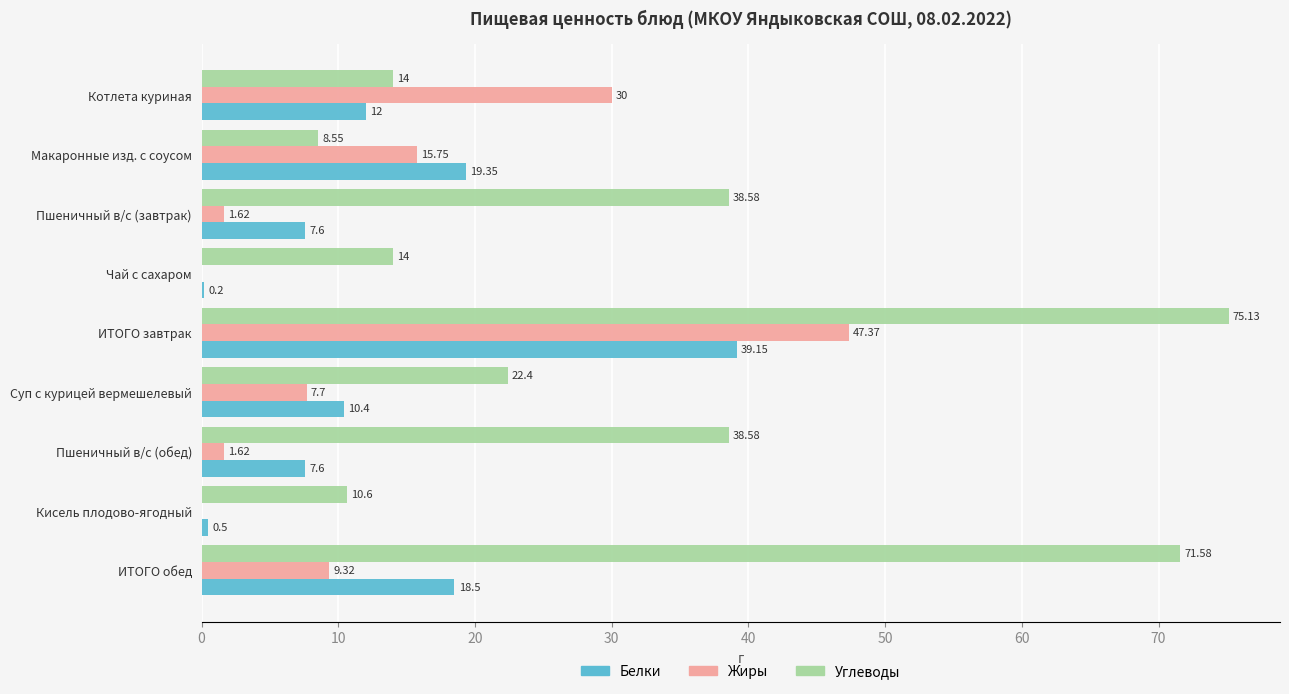

Which series has the largest total across all categories?

Углеводы